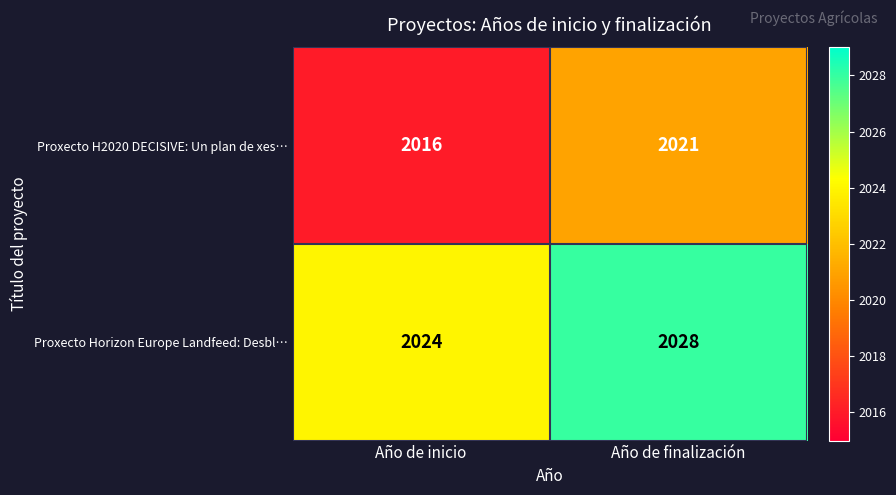

Reading left to right, list all the values displayed in this chart.

Proxecto H2020 DECISIVE: Un plan de xes…: 2016	2021
Proxecto Horizon Europe Landfeed: Desbl…: 2024	2028